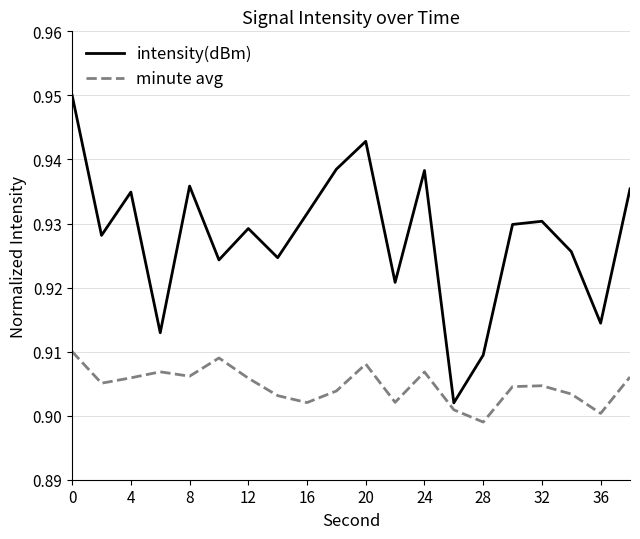

Which series has the largest total across all categories?

intensity(dBm)